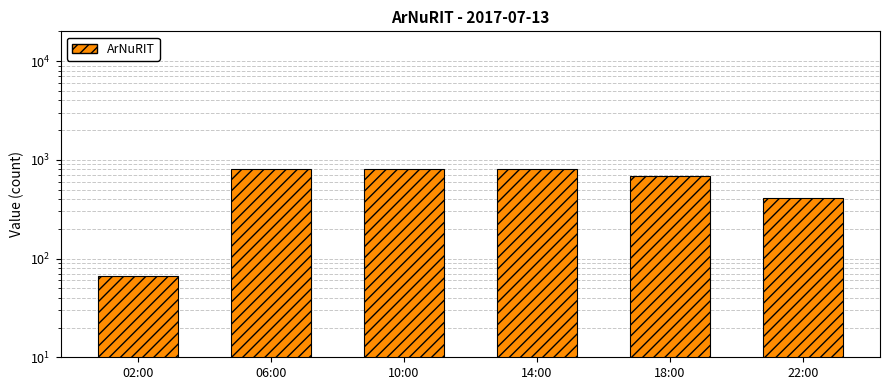

List the labels in order of value, smallest first.

02:00, 22:00, 18:00, 06:00, 14:00, 10:00